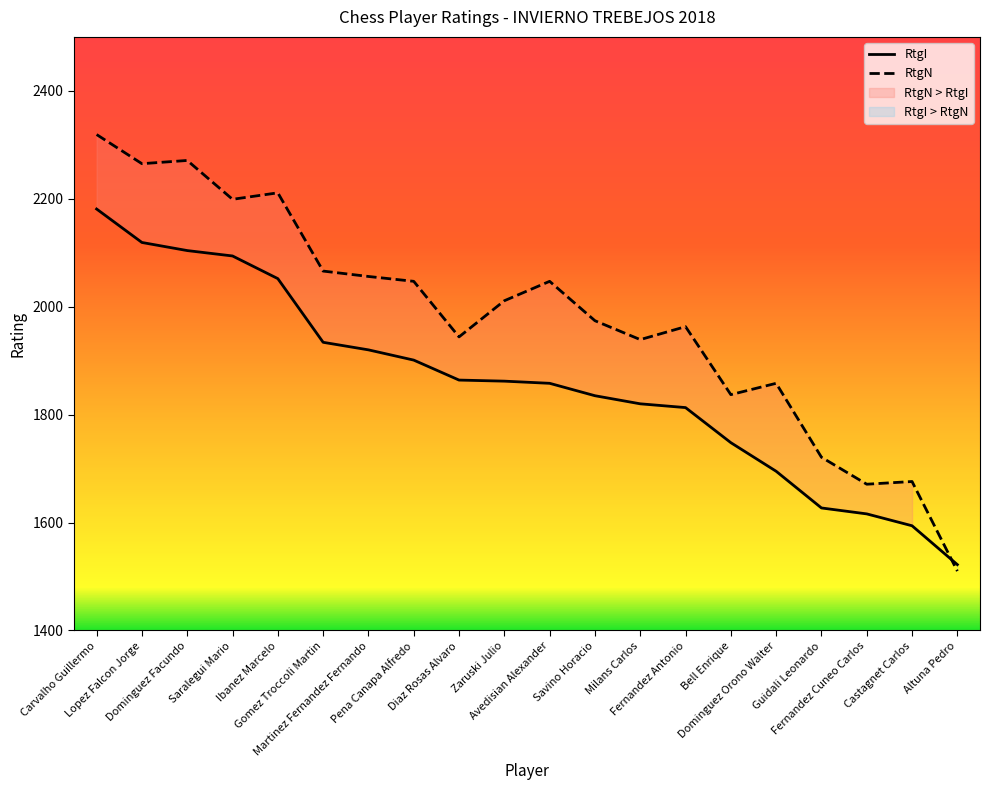

Reading right to left, what are all the values shown in this chart?

RtgI: 1522	1594	1616	1627	1695	1748	1813	1820	1835	1858	1862	1864	1901	1920	1934	2052	2094	2104	2119	2181
RtgN: 1510	1676	1671	1721	1858	1837	1963	1939	1974	2047	2011	1944	2047	2056	2066	2211	2199	2271	2265	2319